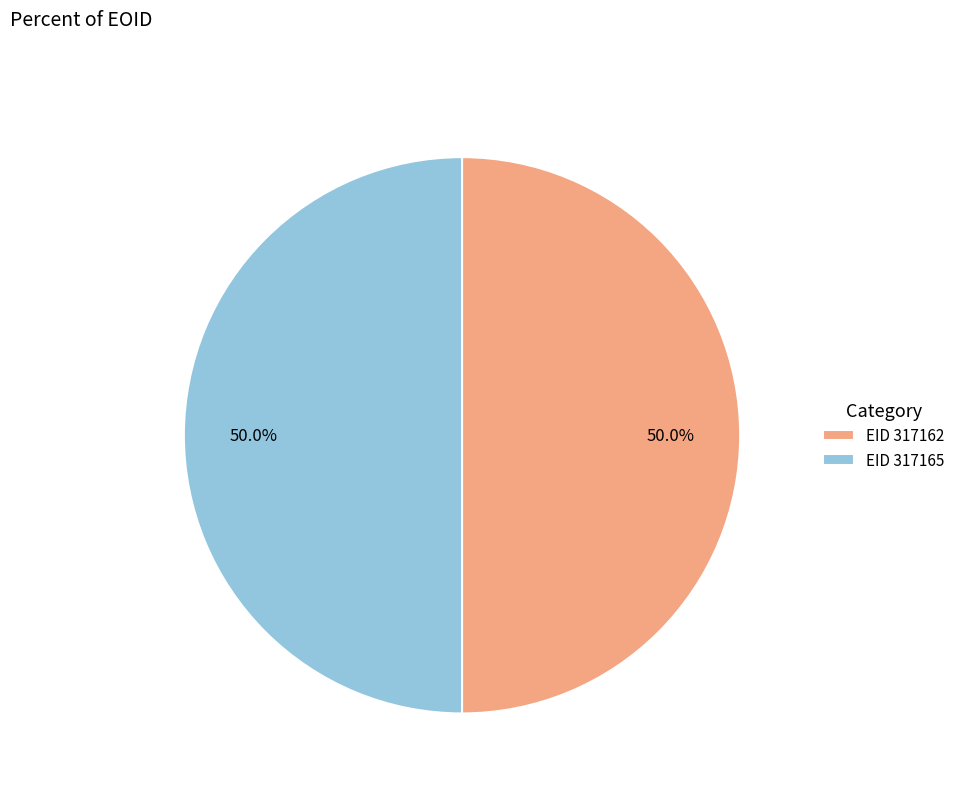

Combined, what portion of the pie is EID 317162 and EID 317165?

100.0%